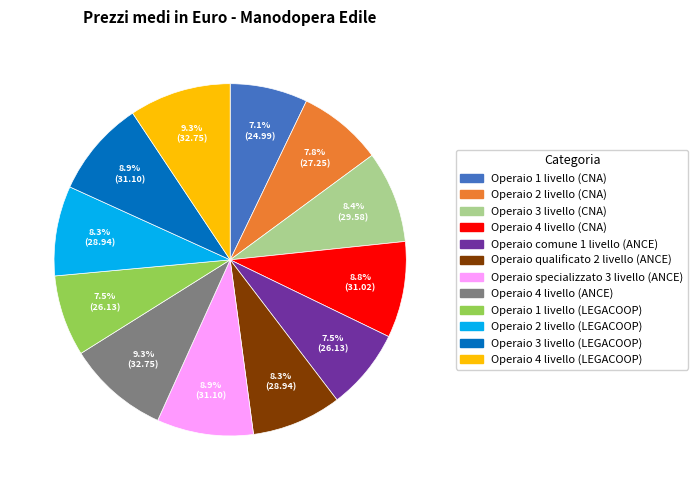

What percentage do Operaio 4 livello (ANCE) and Operaio comune 1 livello (ANCE) together represent?

16.8%